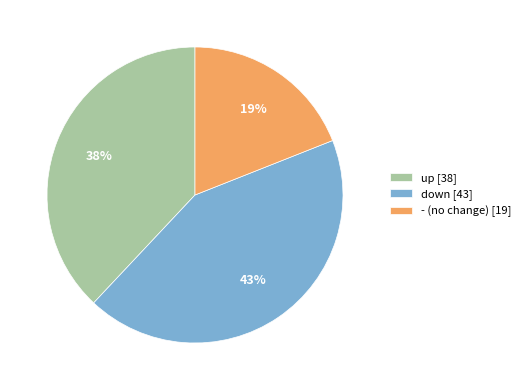

The down slice represents 43% of the pie. True or false?

True